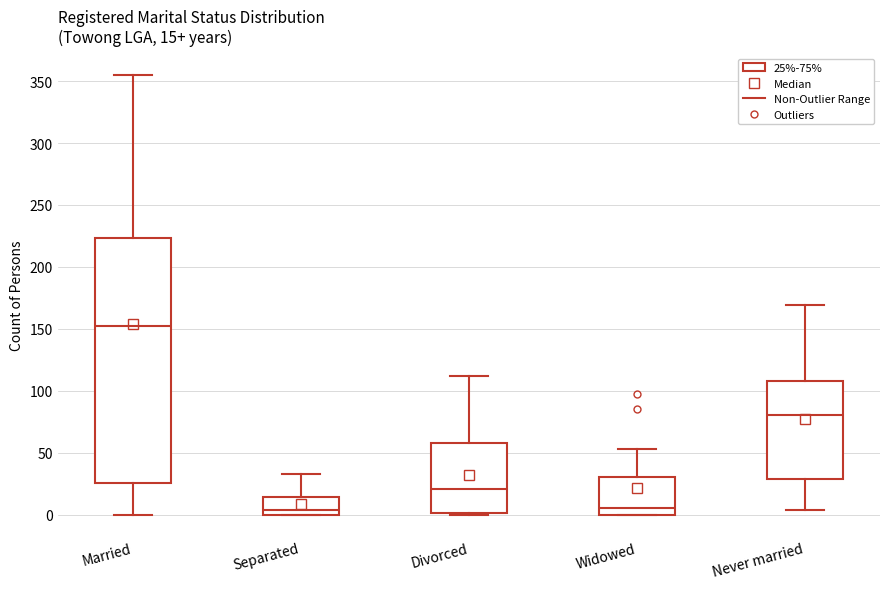

Which box is the tallest, from its lower edge to its upper edge?

Married